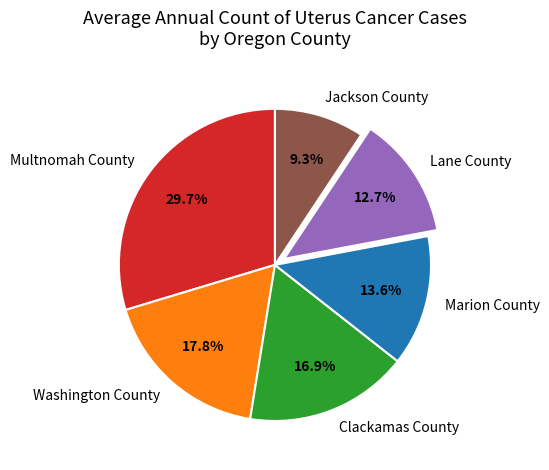

Which slice is the largest?

Multnomah County